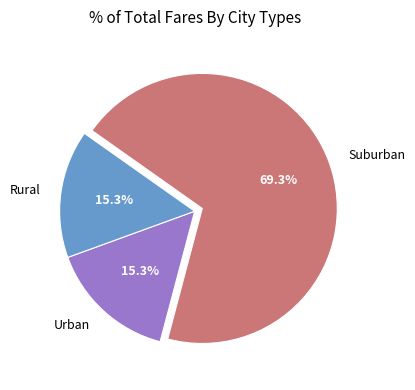

What is the largest slice in the pie chart?

Suburban